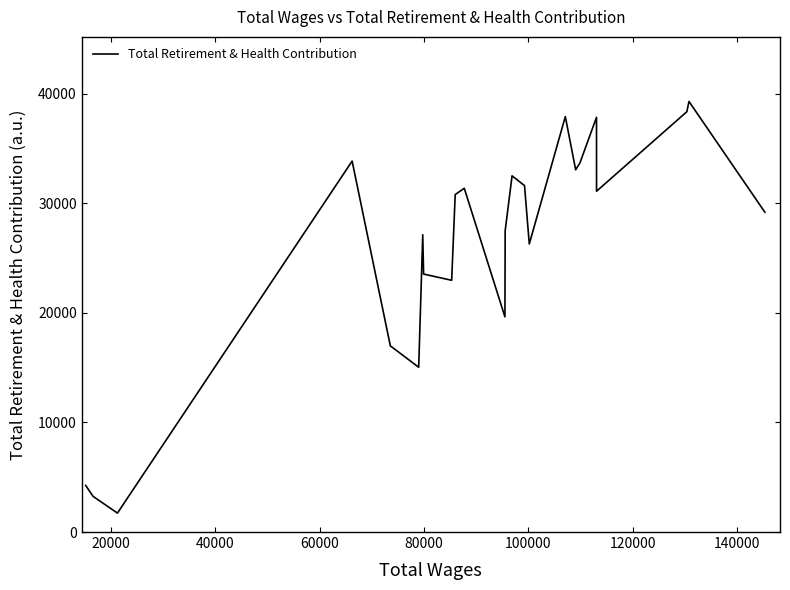

What is the maximum value shown in the chart?

39277